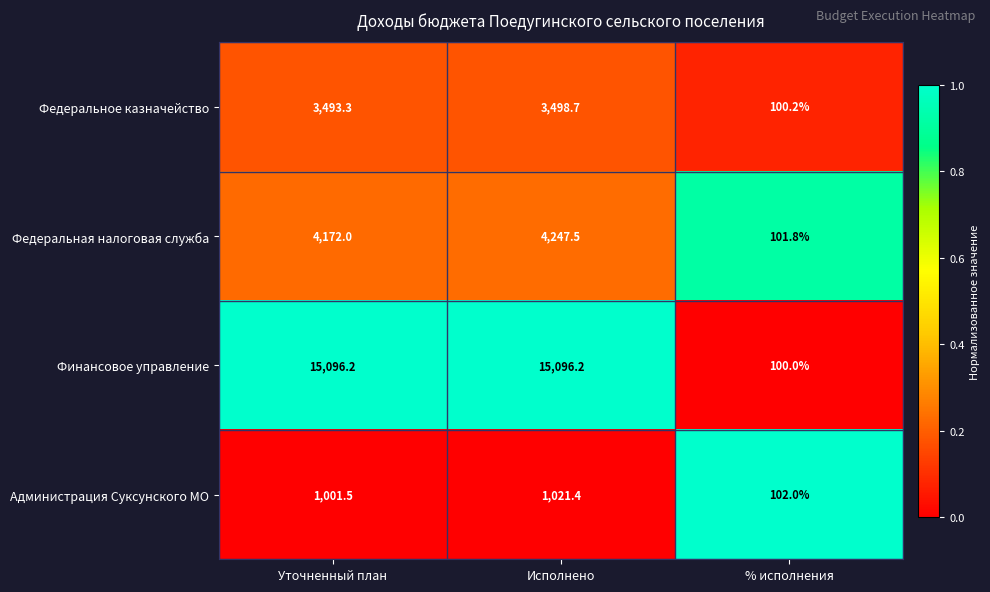

Which series has the largest total across all categories?

Финансовое управление